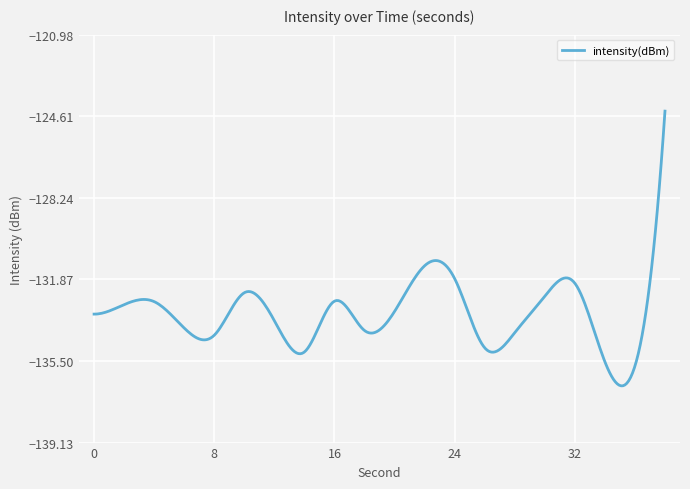

What is the difference between the maximum and minimum values?

12.2